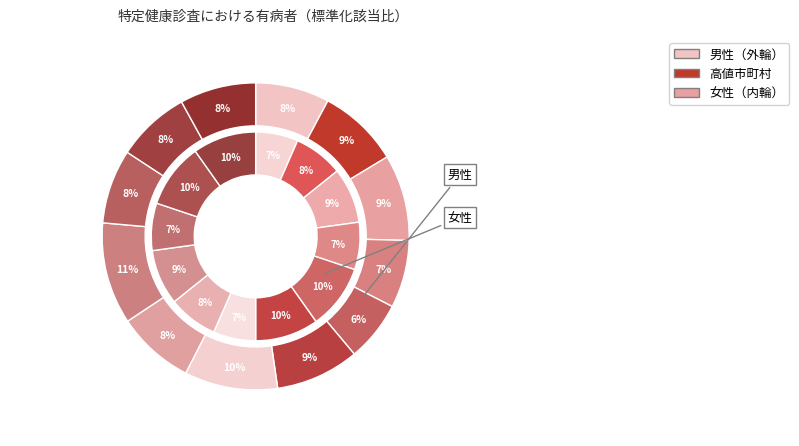

How many segments does this pie chart have?

12